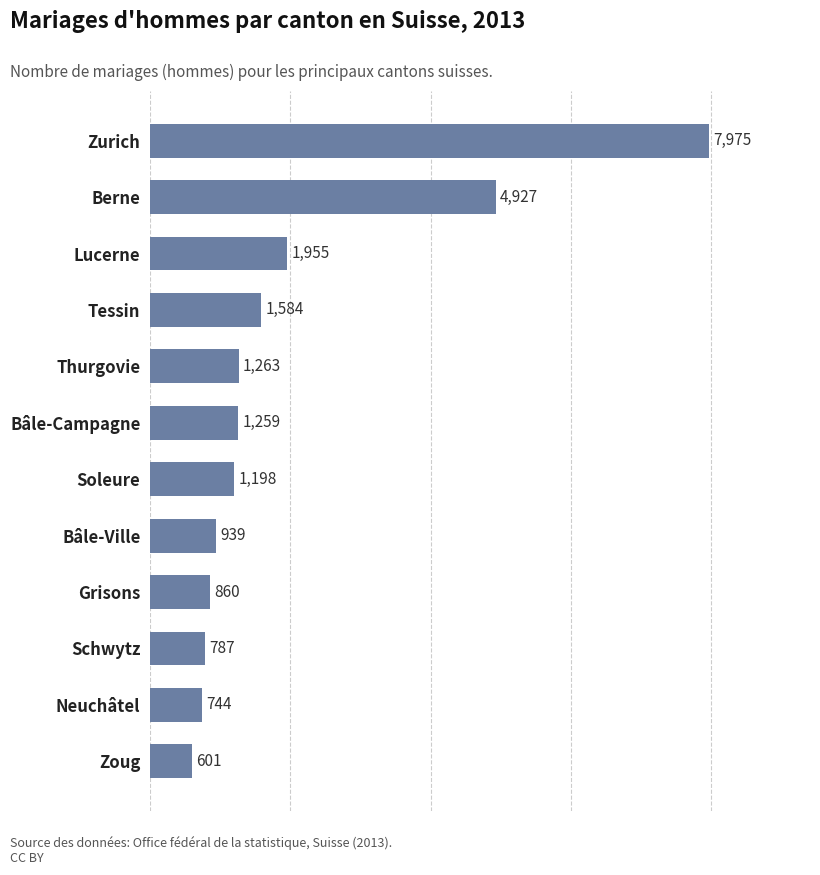

True or false: the data shows 860 at Grisons.

True